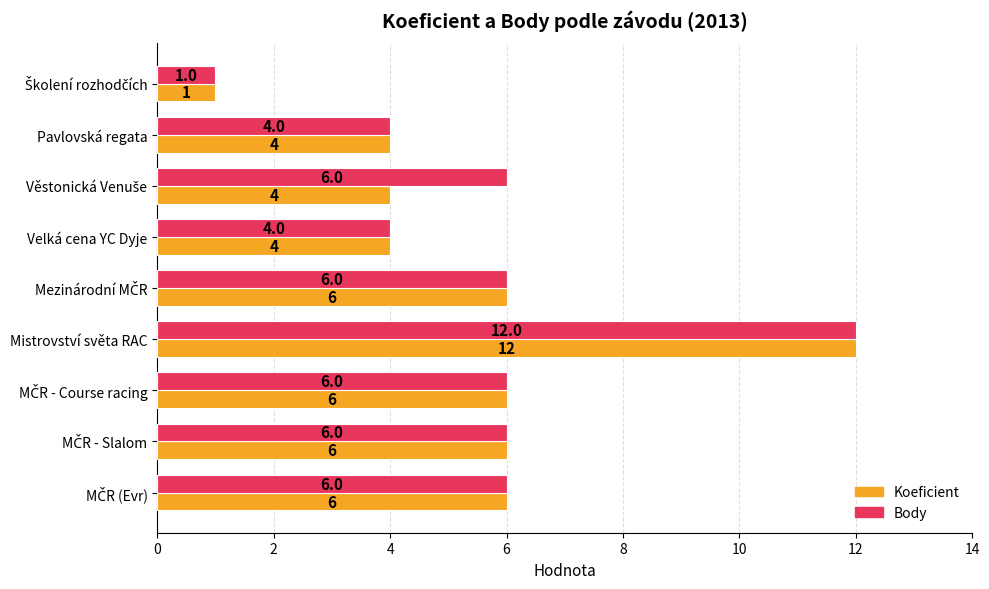

How many Body values are between 4 and 6?

7